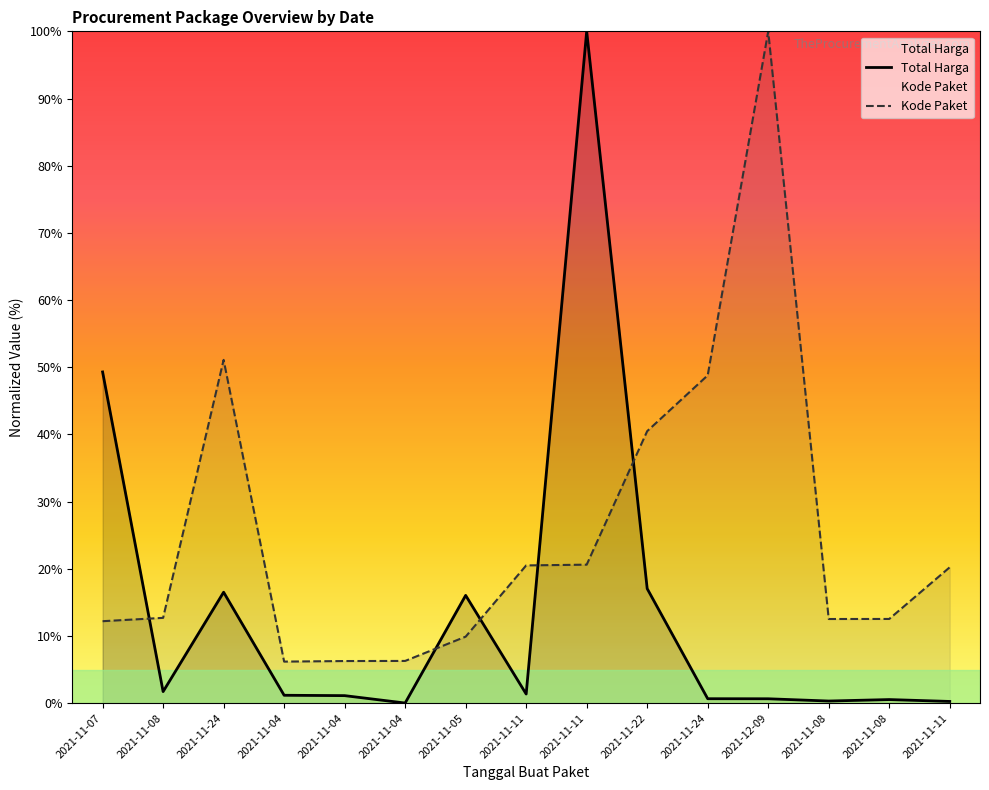

Count the number of data series in this chart.

2